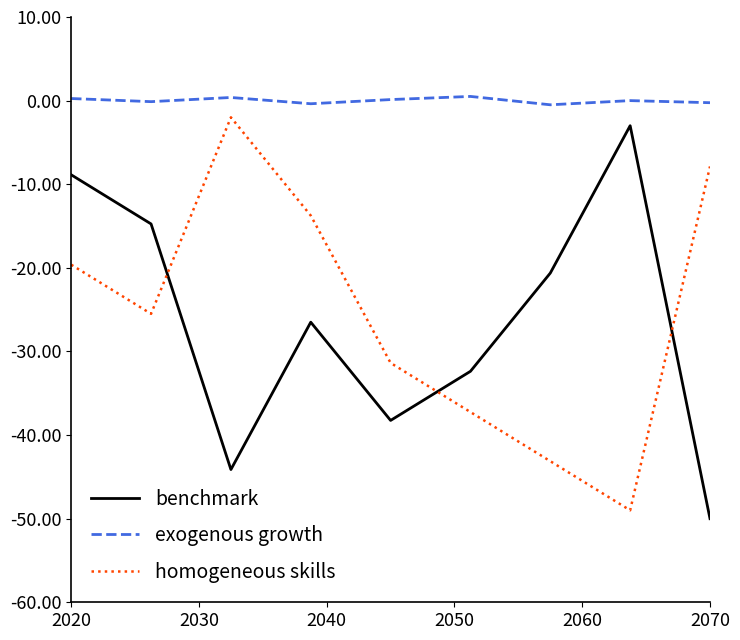

True or false: homogeneous skills and exogenous growth intersect in this chart.

False